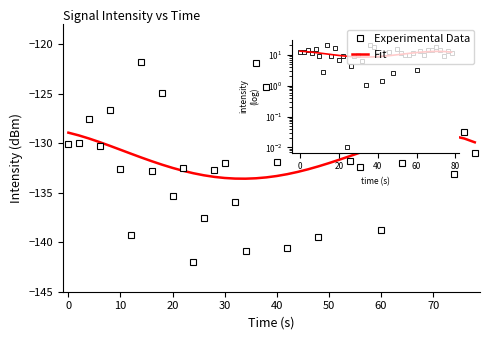

Which series has the widest spread of values?

Experimental Data